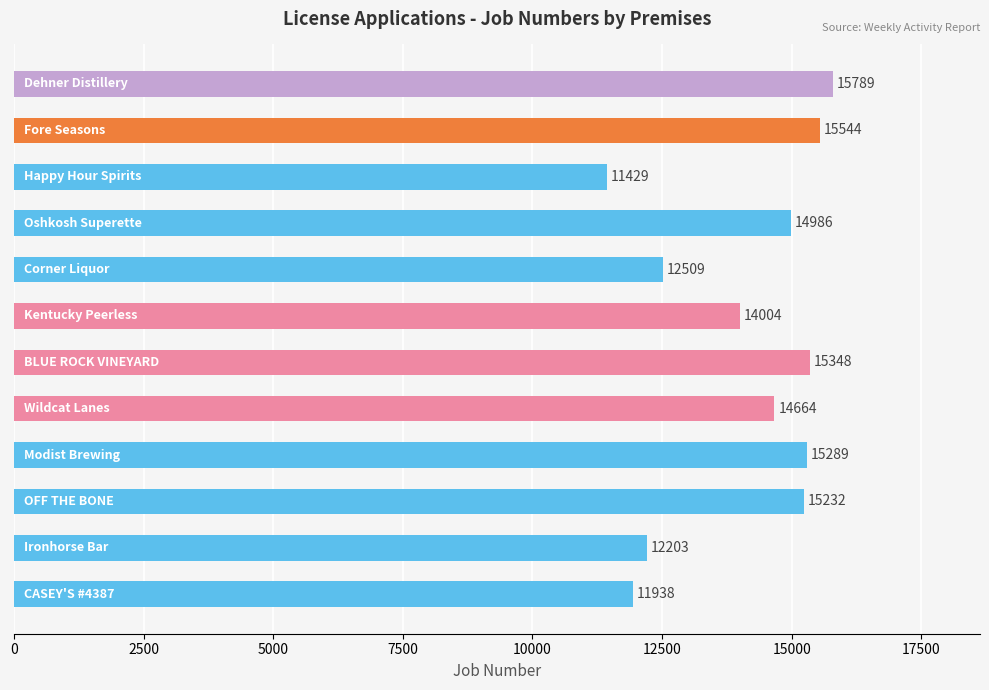

What is the difference between the maximum and second lowest values?

3851